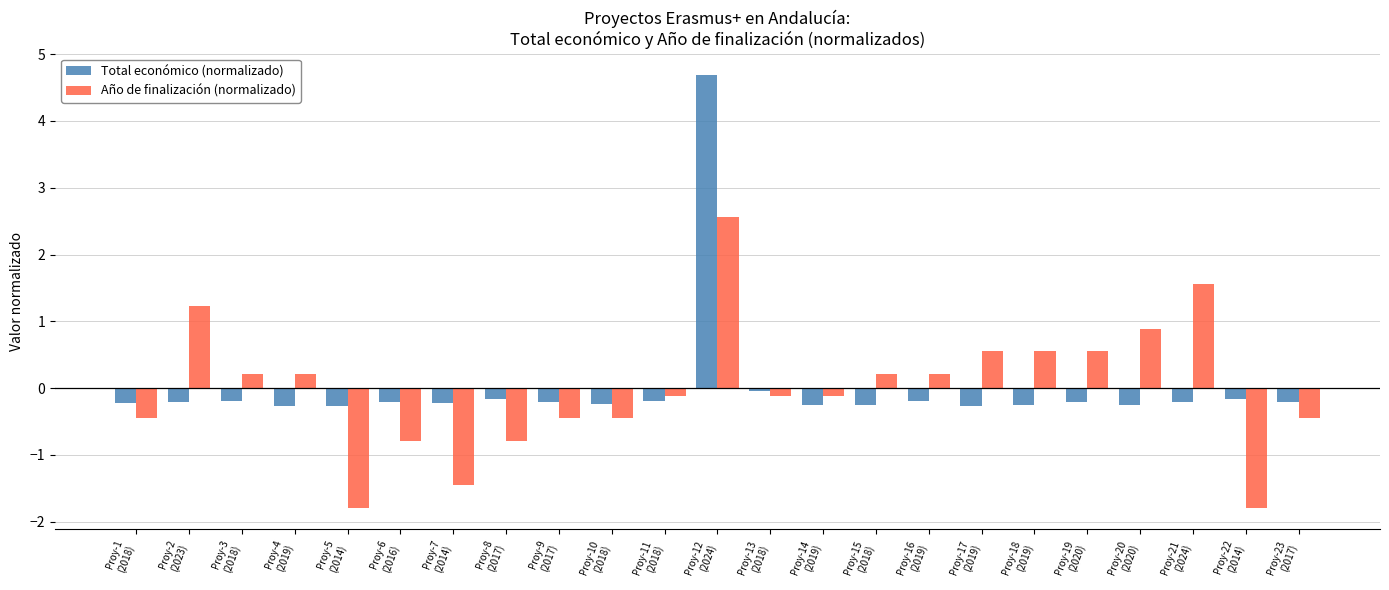

How many values in Año de finalización (normalizado) are above zero?

11